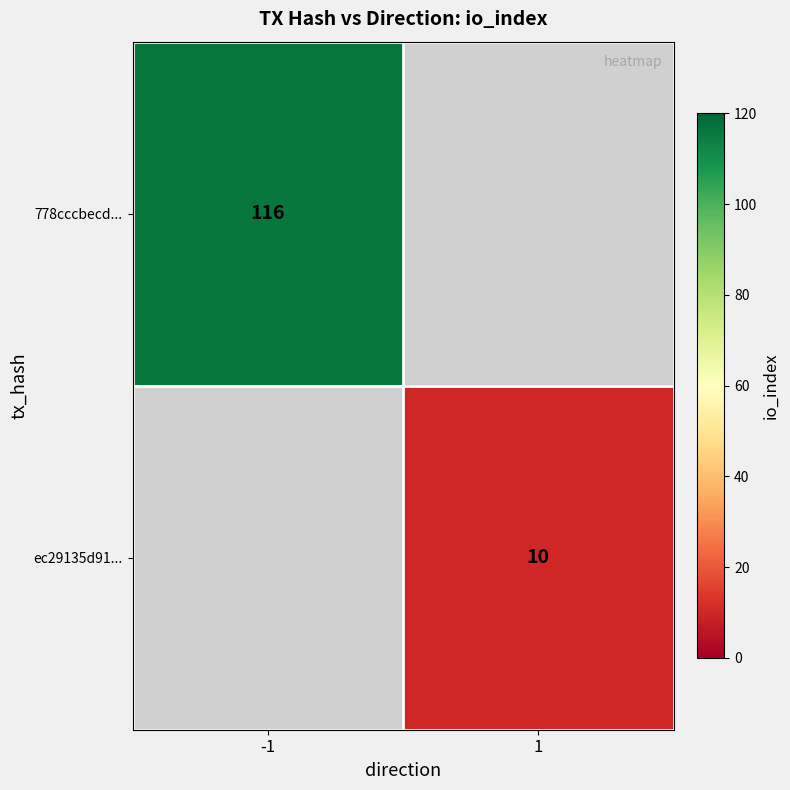

What is the maximum value shown in the chart?

116.0